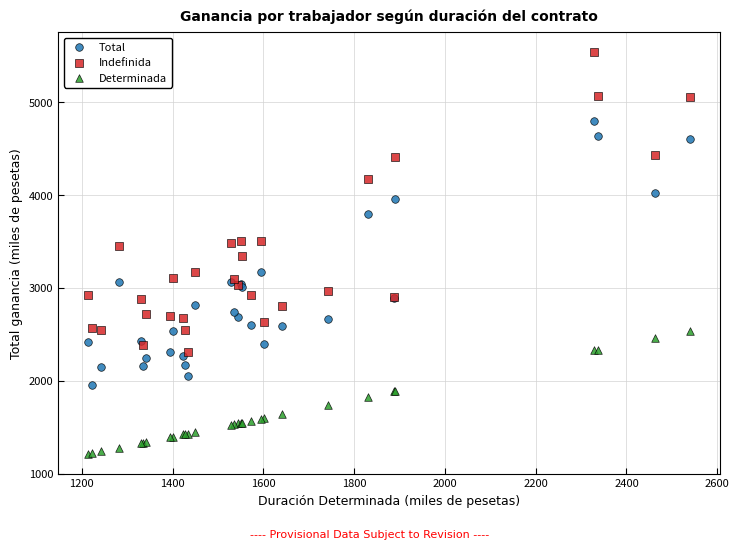

What are all the series names shown in the legend?

Total, Indefinida, Determinada